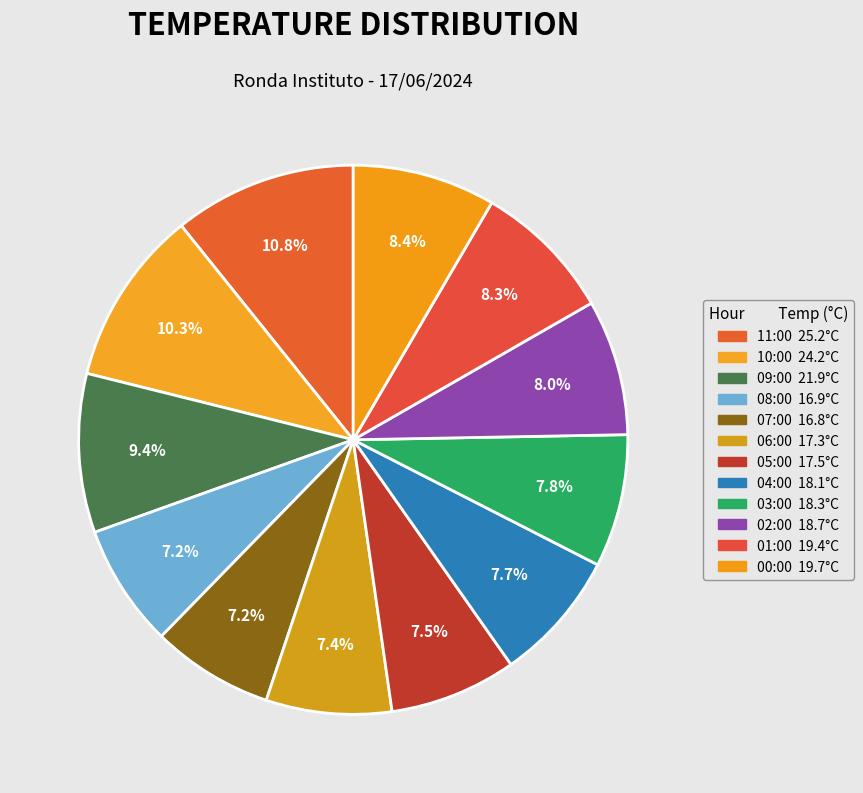

To the nearest percent, what is the difference between the 01:00 and 04:00 slice percentages?

1%